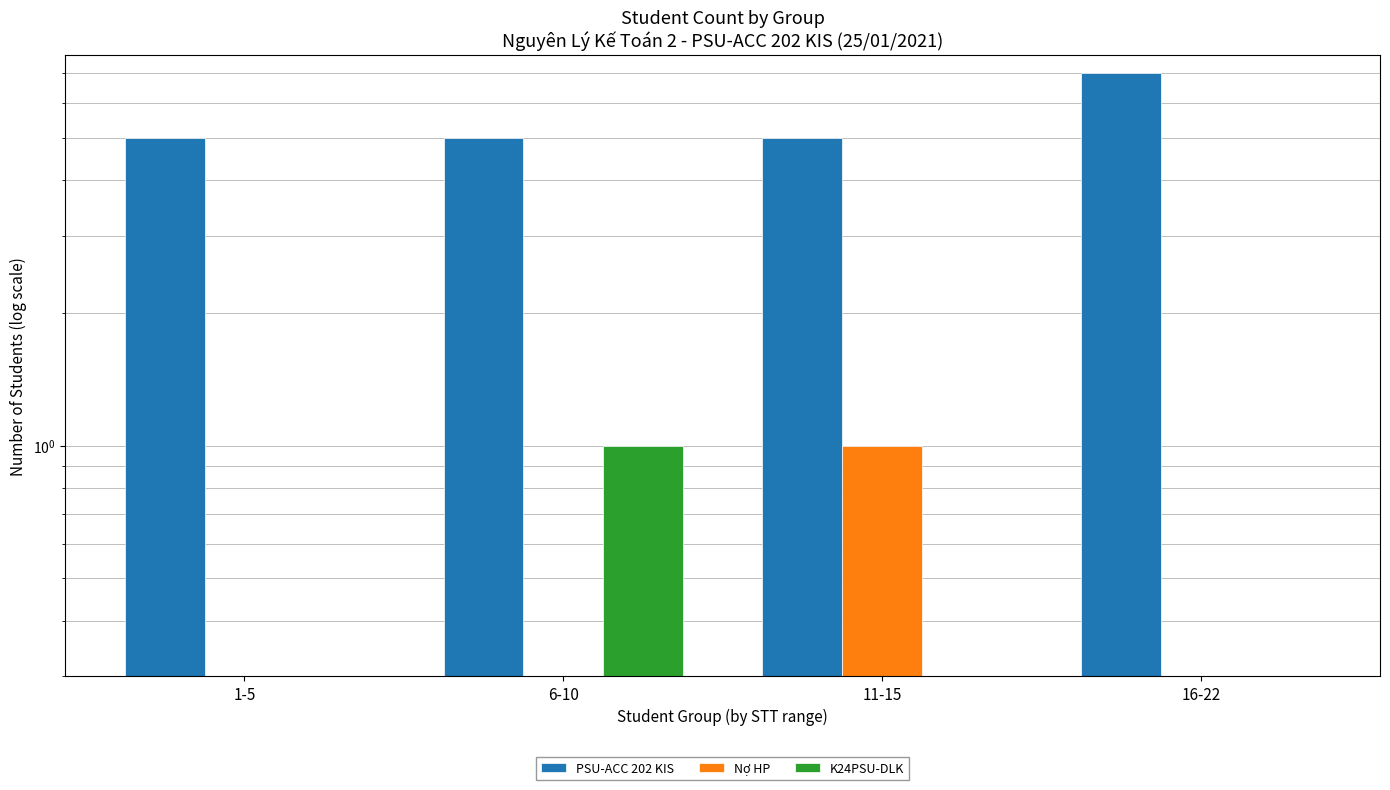

Reading right to left, list all the values displayed in this chart.

PSU-ACC 202 KIS: 7	5	5	5
Nợ HP: 0	1	0	0
K24PSU-DLK: 0	0	1	0